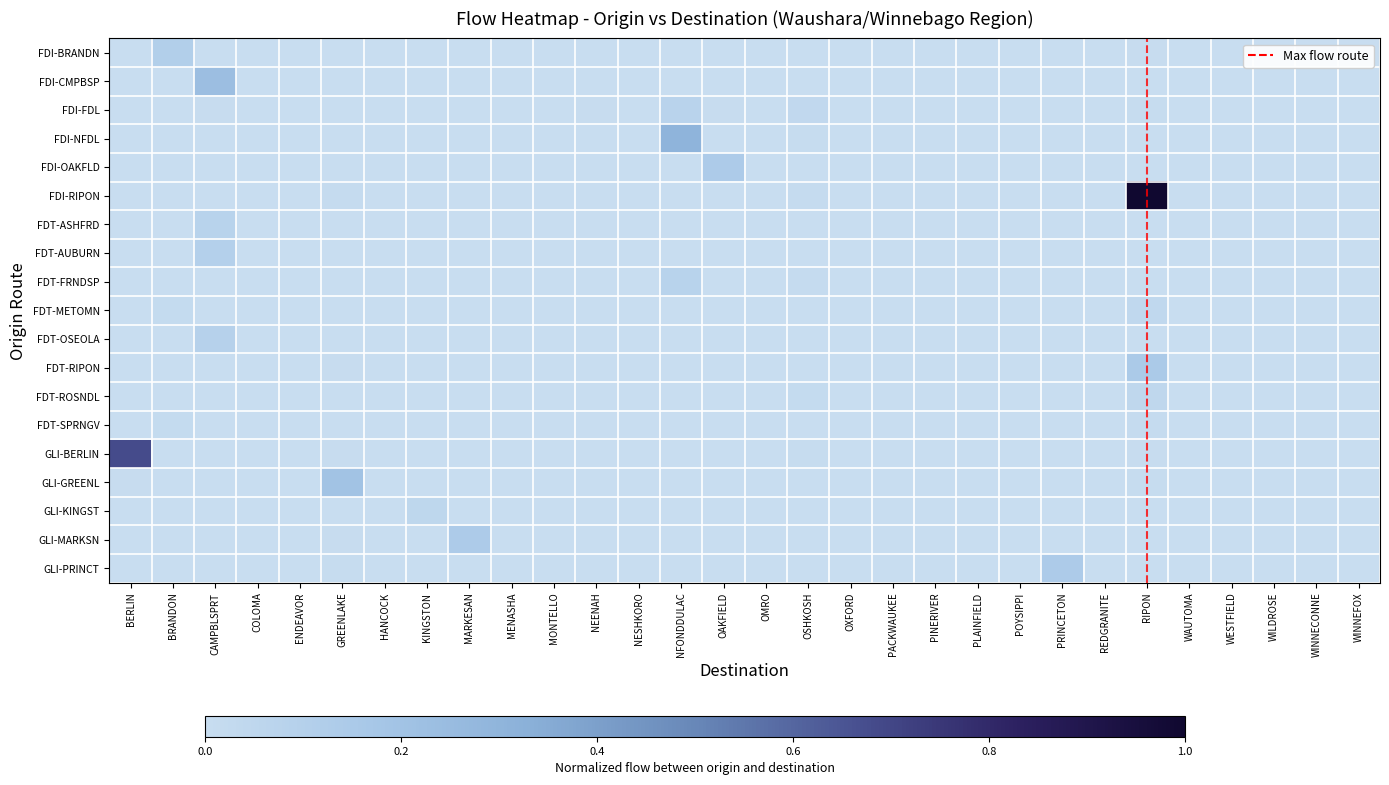

At OSHKOSH, list the series in order from largest to smallest.

FDI-FDL, FDT-ROSNDL, FDI-RIPON, FDT-FRNDSP, GLI-BERLIN, FDI-NFDL, FDI-OAKFLD, FDT-SPRNGV, GLI-GREENL, FDT-AUBURN, FDT-RIPON, GLI-PRINCT, FDI-BRANDN, FDI-CMPBSP, FDT-ASHFRD, FDT-METOMN, FDT-OSEOLA, GLI-KINGST, GLI-MARKSN